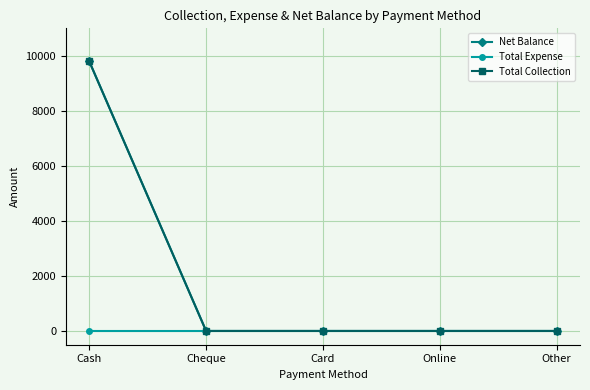

Is this an area chart (filled region under the line)?

No